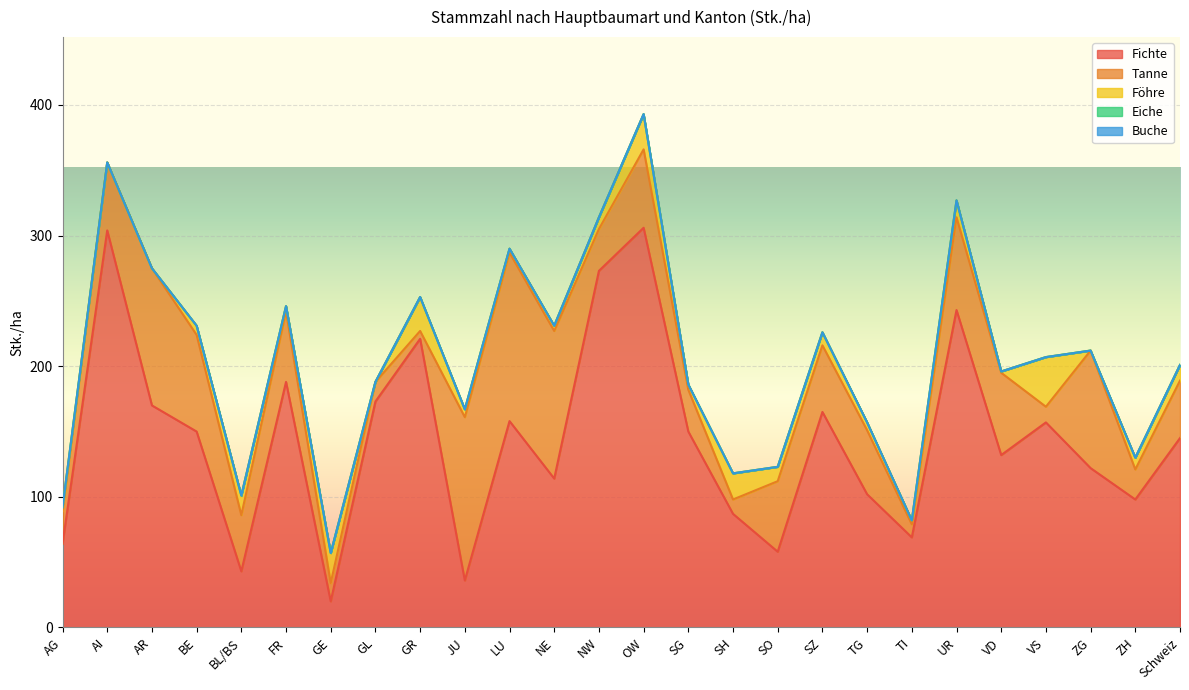

List the labels in order of Tanne value, smallest first.

GR, TI, SH, VS, GE, GL, ZH, AG, NW, SG, BL/BS, Schweiz, TG, SZ, AI, FR, SO, OW, VD, UR, BE, ZG, AR, NE, JU, LU